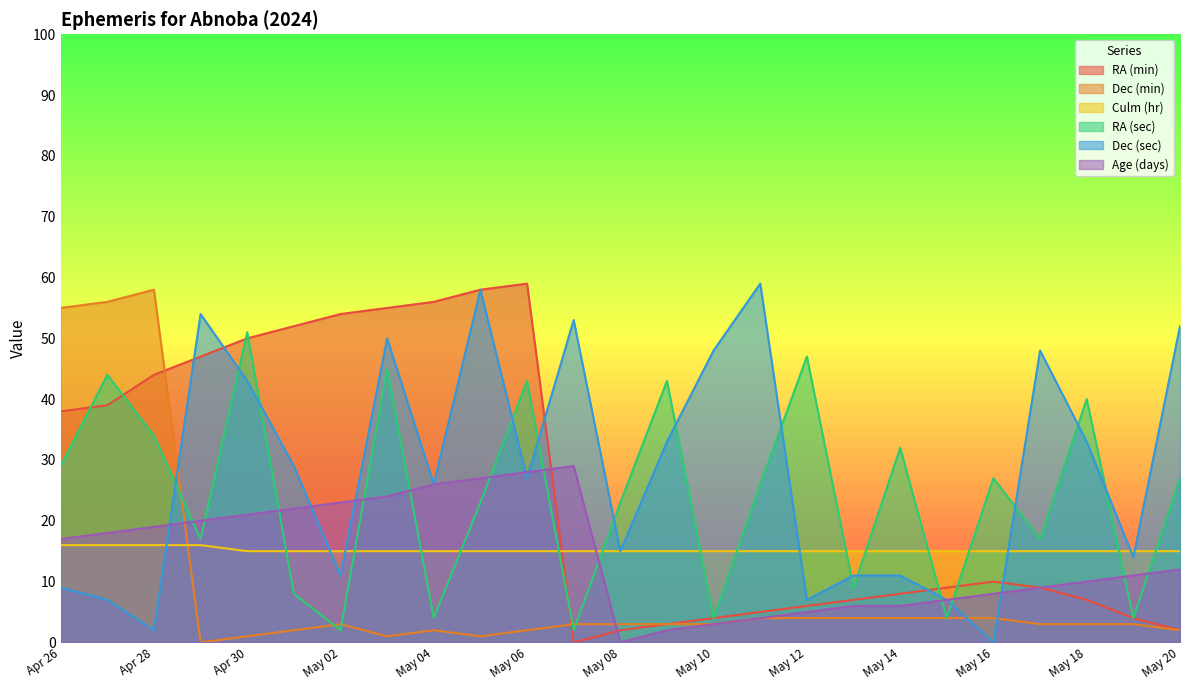

True or false: RA (sec) has a value of 9 at May 13.

True